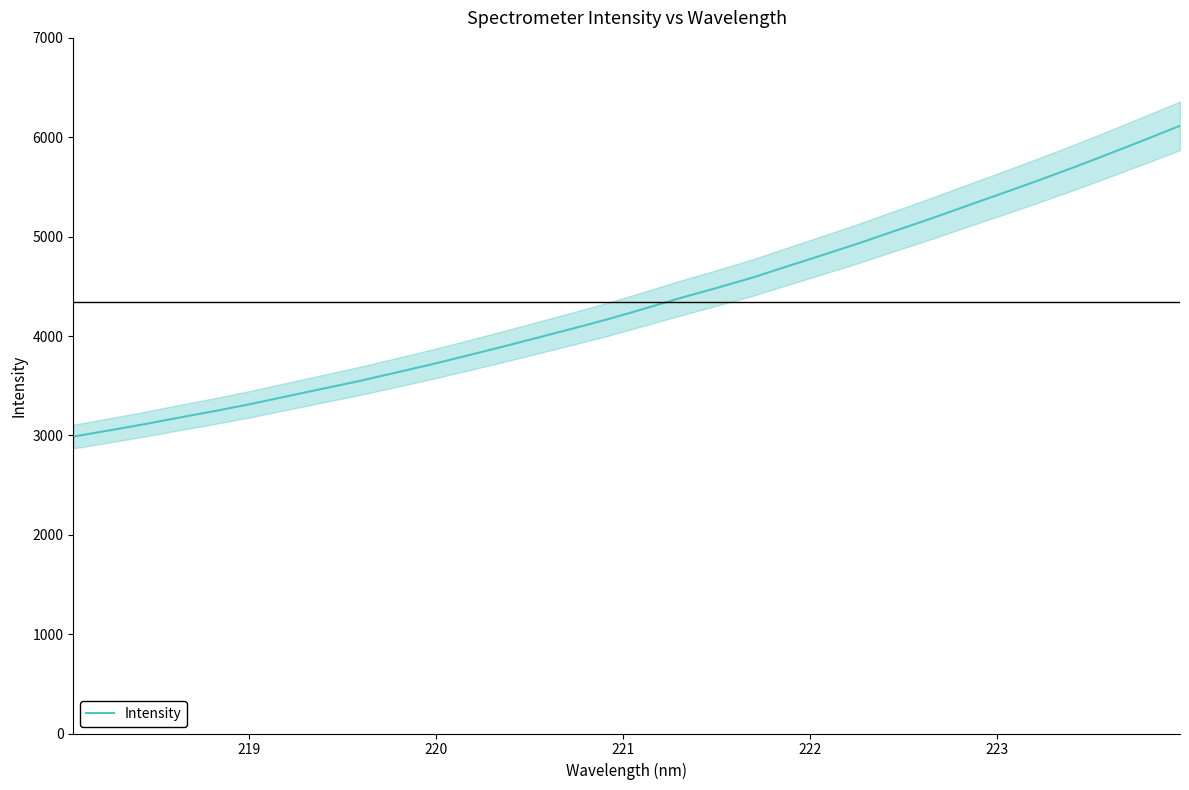

What is the difference between the maximum and minimum values?

3127.0